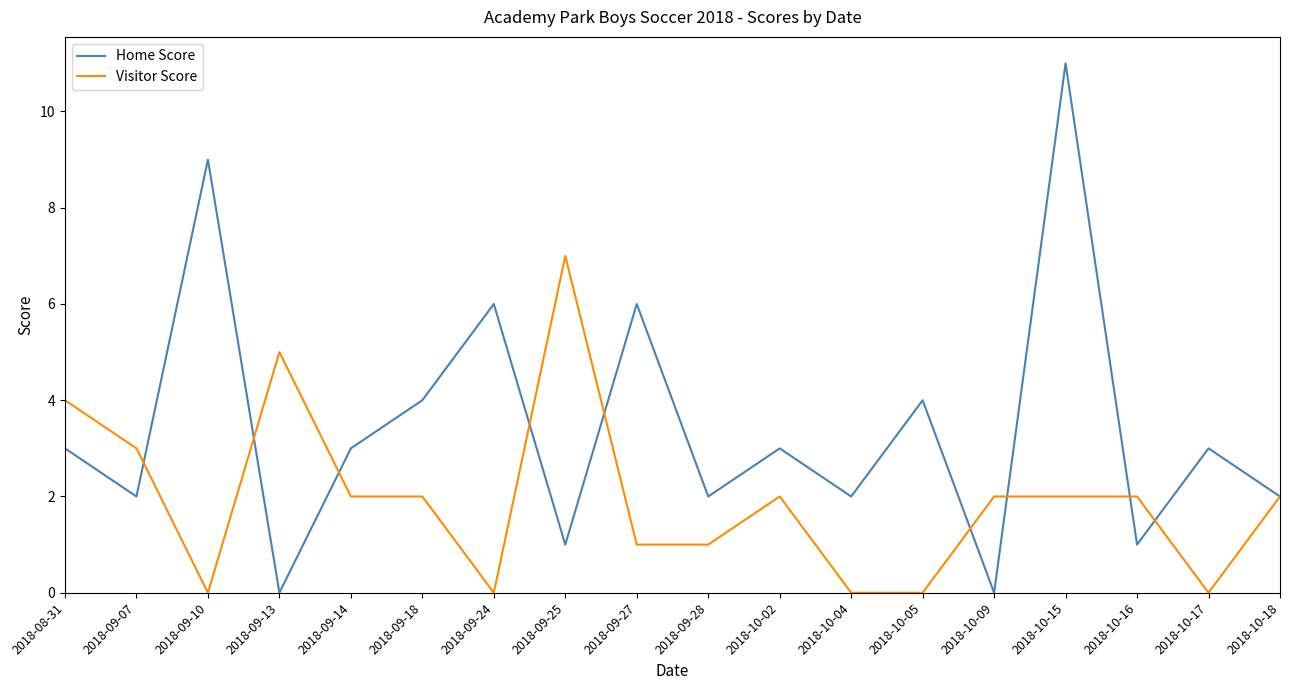

Reading left to right, transcribe all the data shown in this chart.

Home Score: 3	2	9	0	3	4	6	1	6	2	3	2	4	0	11	1	3	2
Visitor Score: 4	3	0	5	2	2	0	7	1	1	2	0	0	2	2	2	0	2